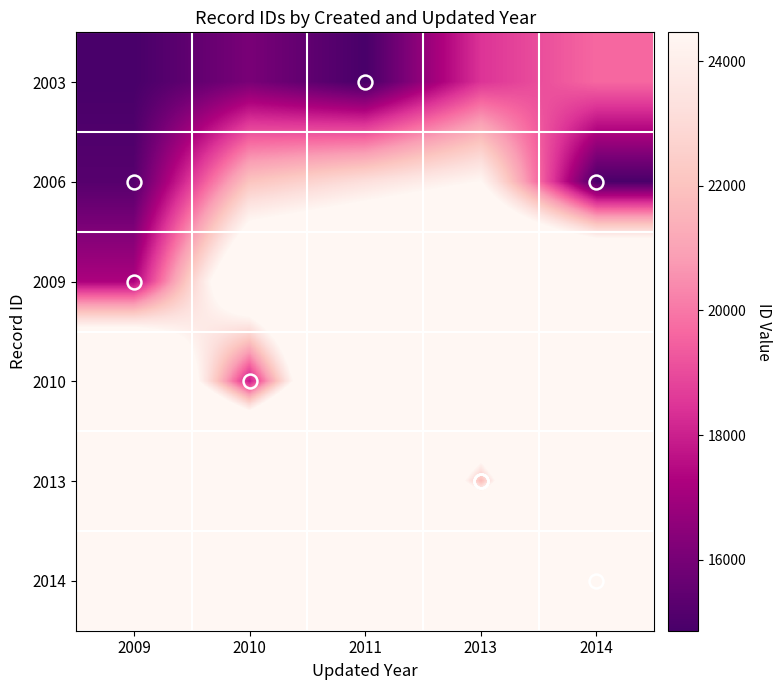

At which category is the sum across all series the highest?

2011